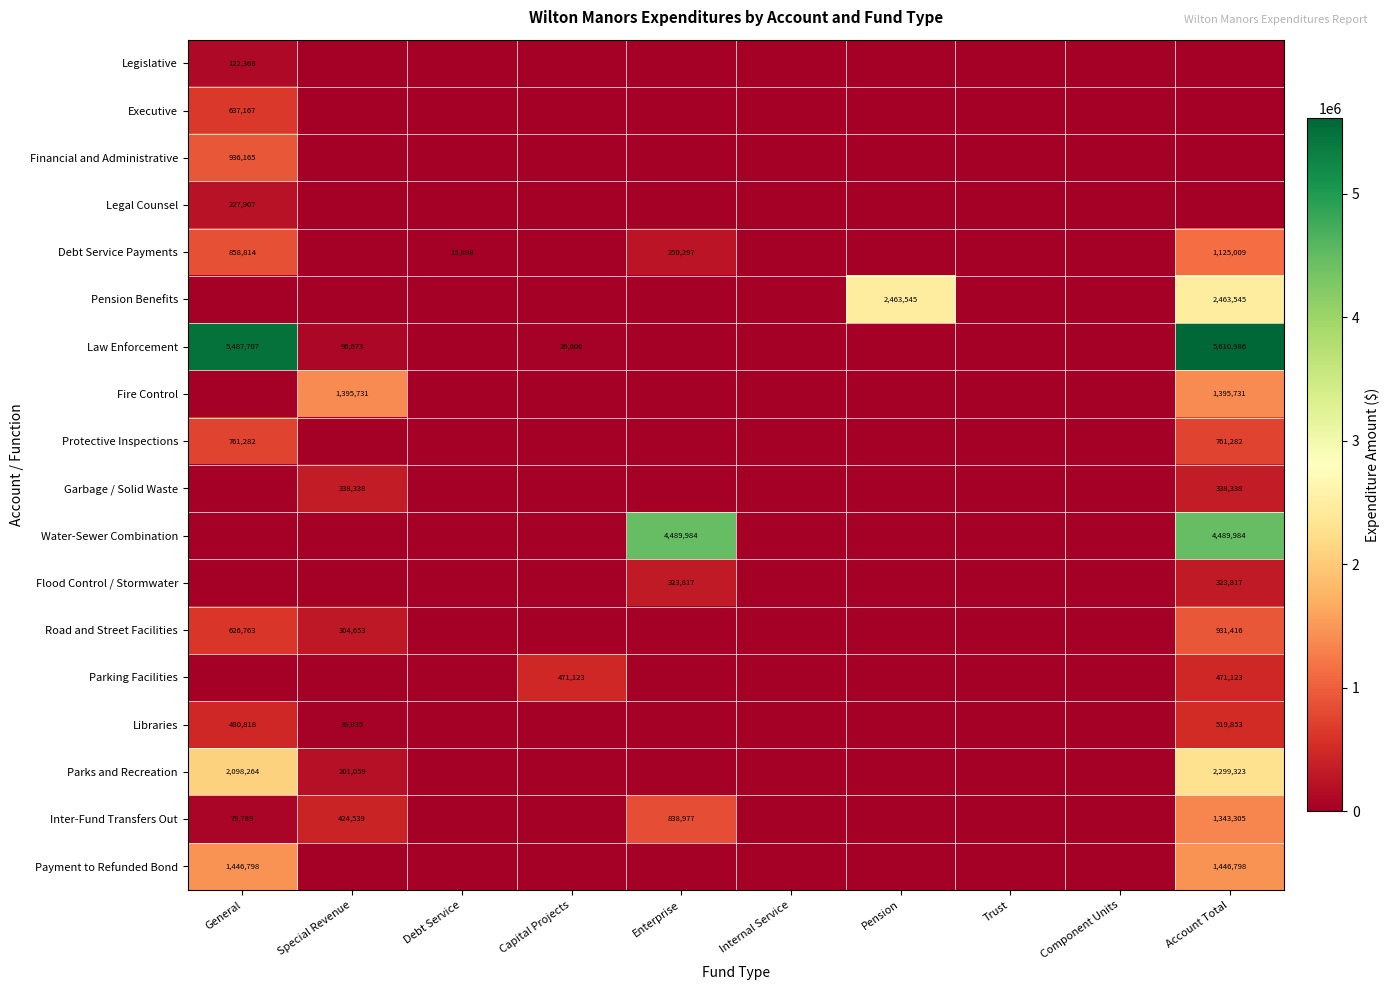

The Road and Street Facilities series shows 304653 at Special Revenue. True or false?

True